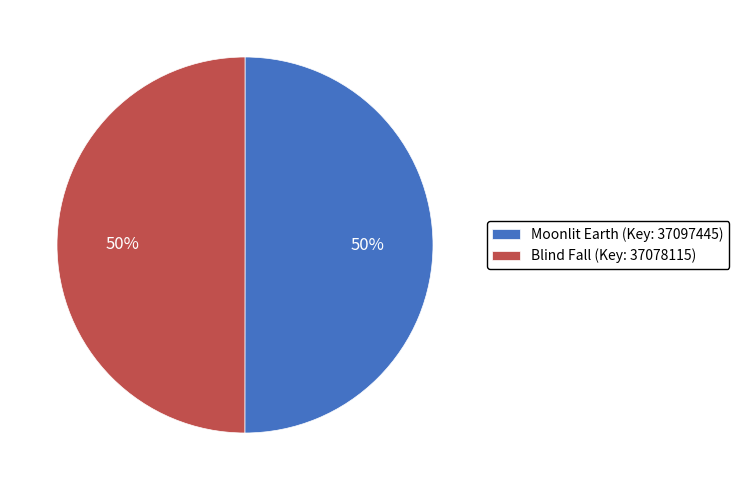

To the nearest percent, what percentage of the pie is Moonlit Earth (Key: 37097445)?

50%